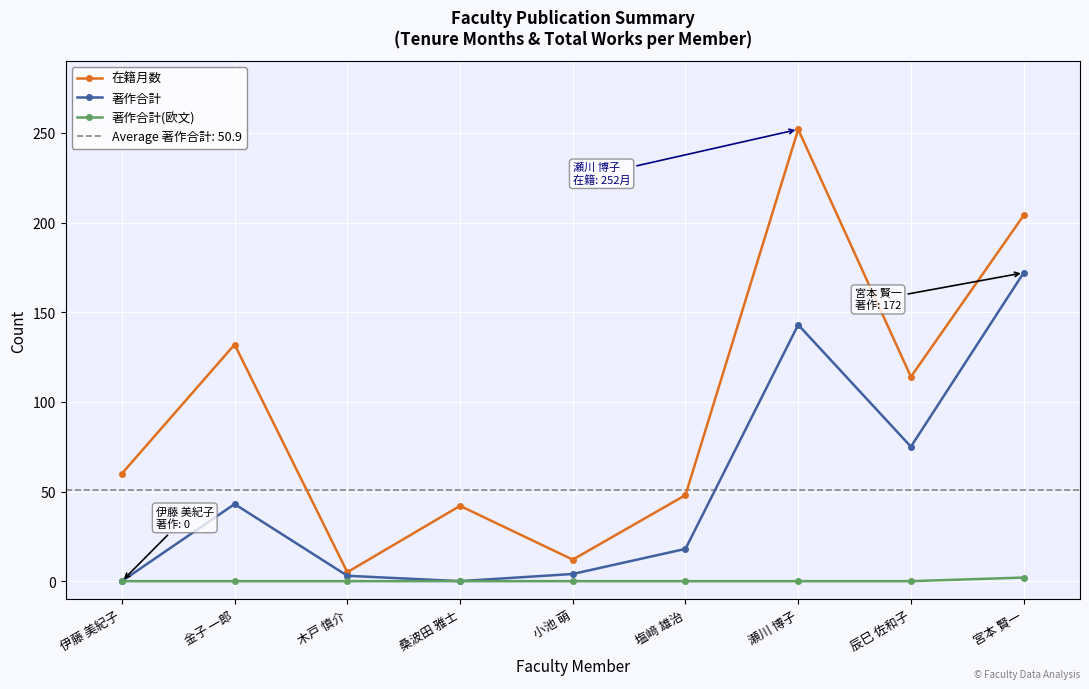

How many interior local valleys does the 著作合計 series have?

2